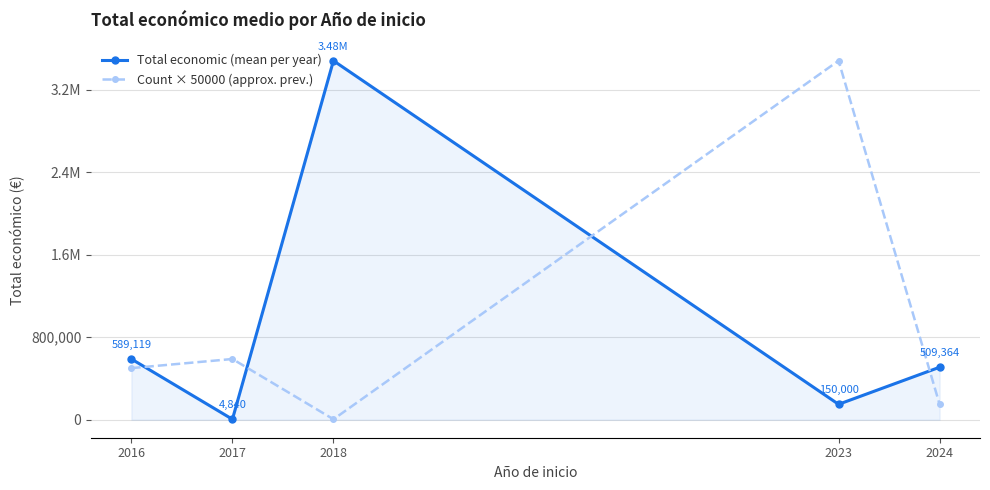

What is the average value of the Count × 50000 (approx. prev.) series?

945143.1